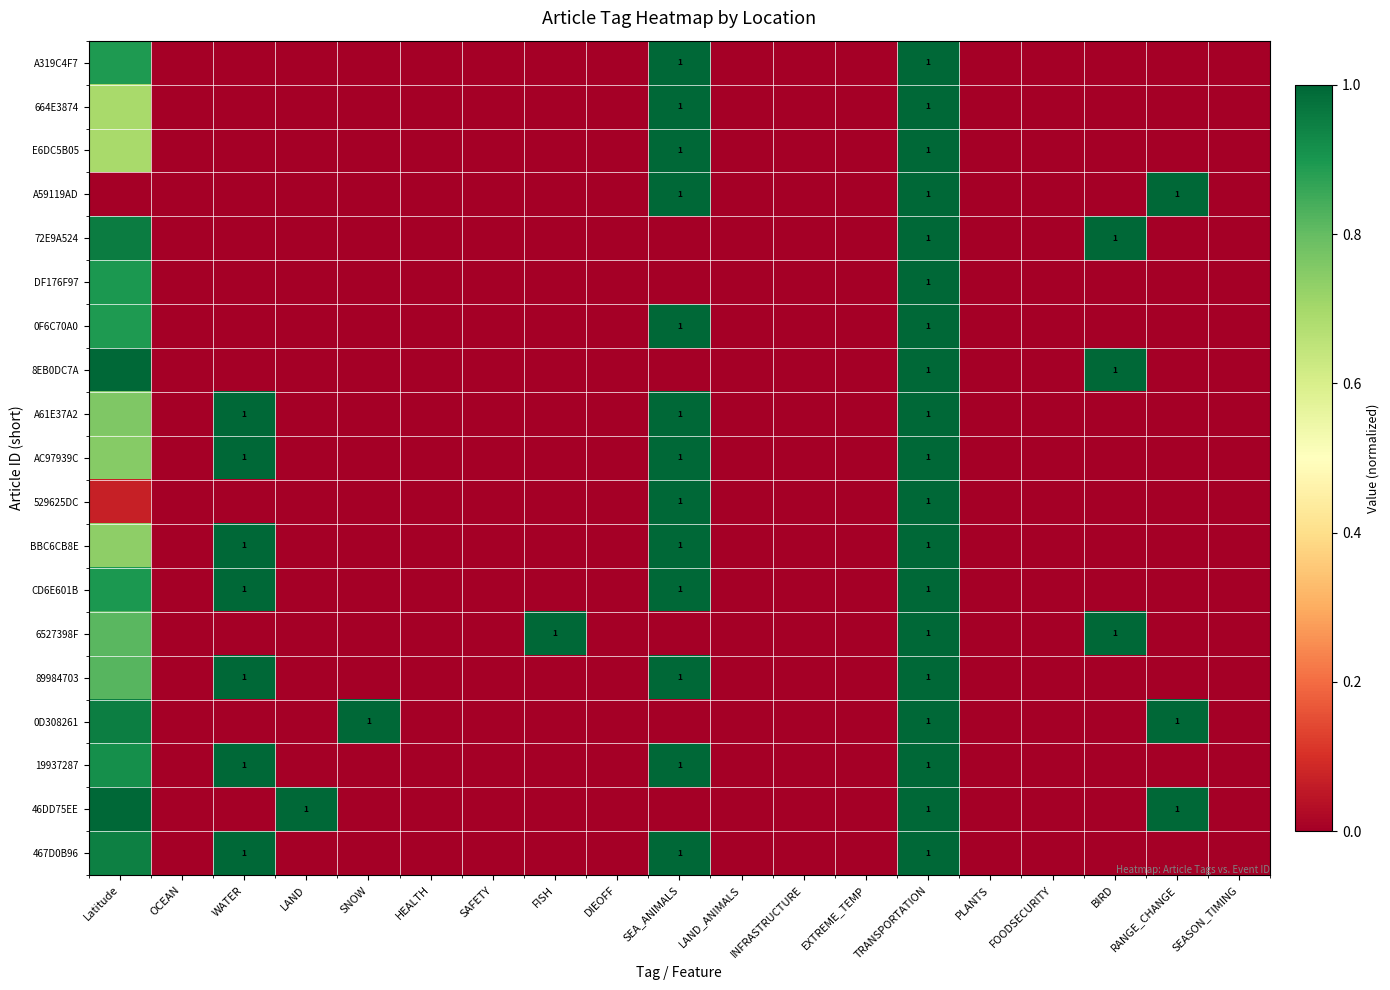

How many values in the 529625DC series exceed 0?

3